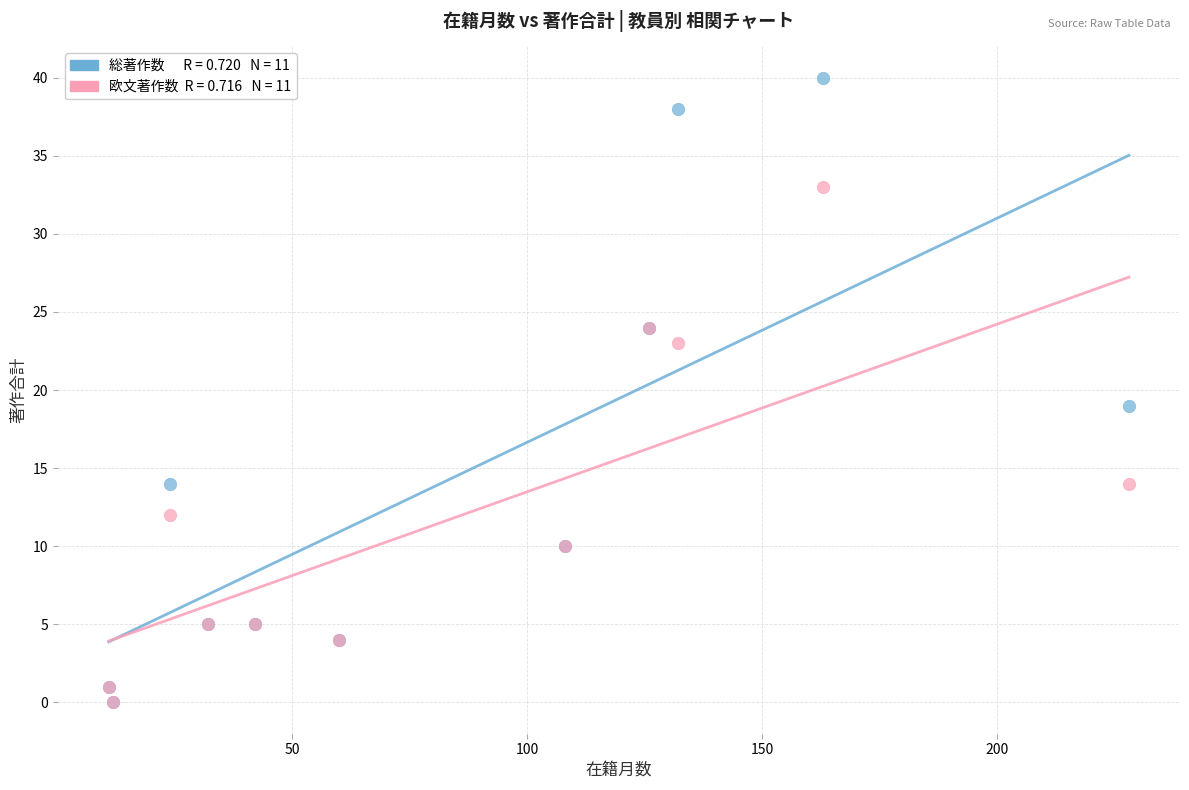

Across all series, what Y value is closest to 20?

19